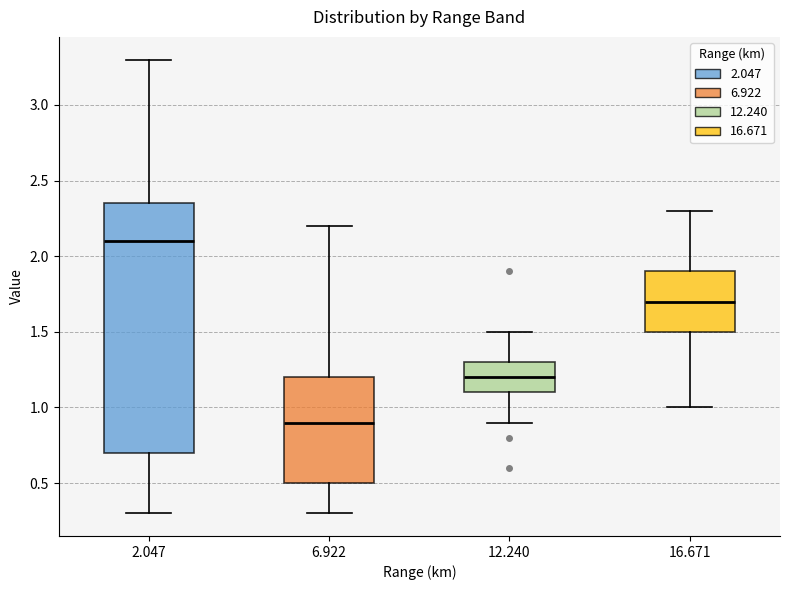

Reading left to right, read every box against the y-axis: the position of its median line, the range the box covers, and the ends of its whiskers. The values are not printed on the chart, so give them approximately, as read against the axis.

2.047: median 2.10, box 0.70 to 2.35, whiskers 0.30 to 3.30
6.922: median 0.90, box 0.50 to 1.20, whiskers 0.30 to 2.20
12.240: median 1.20, box 1.10 to 1.30, whiskers 0.90 to 1.50
16.671: median 1.70, box 1.50 to 1.90, whiskers 1.00 to 2.30